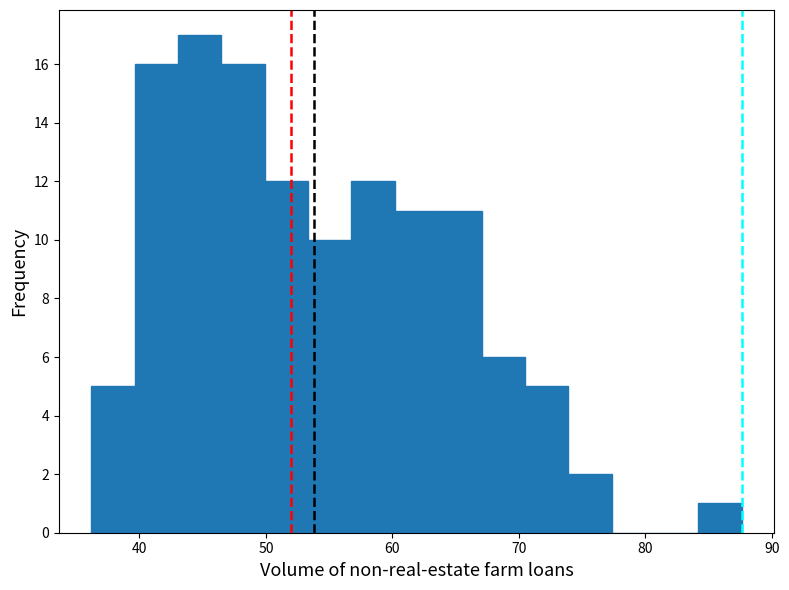

Around what value on the x-axis is the tallest bar? Give the approximate position of its centre, as read against the axis.

45